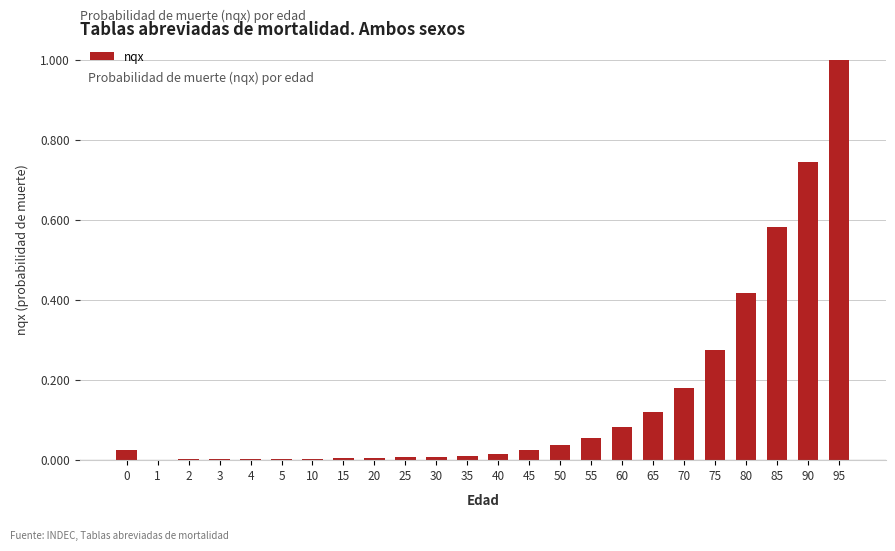

Between 30 and 80, which is larger?

80